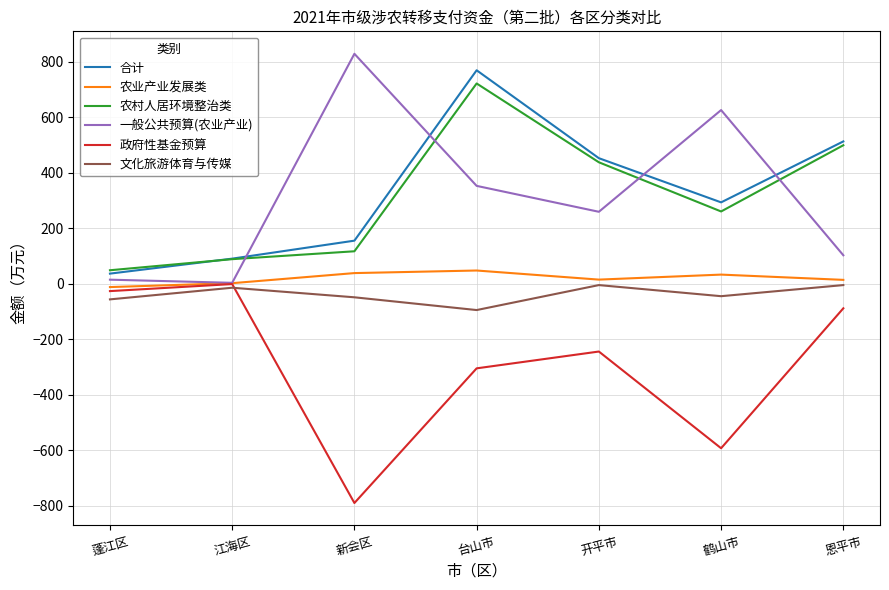

List the labels in order of 政府性基金预算 value, largest first.

江海区, 蓬江区, 恩平市, 开平市, 台山市, 鹤山市, 新会区